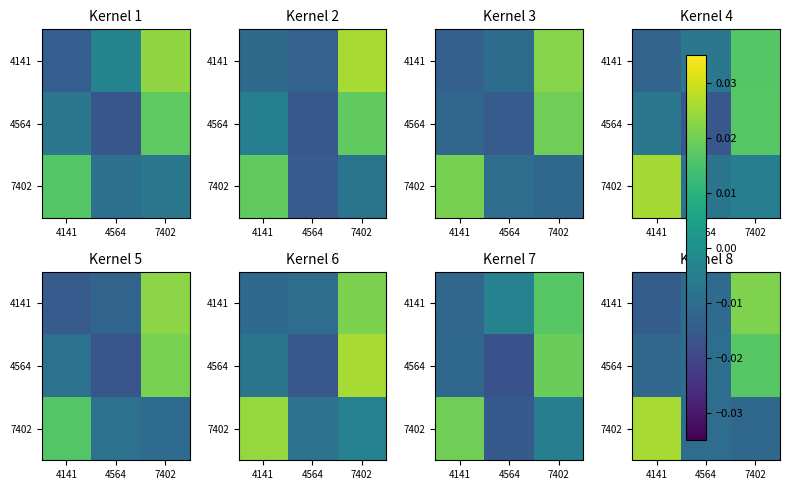

At which label does 7402 first exceed 0?

4141